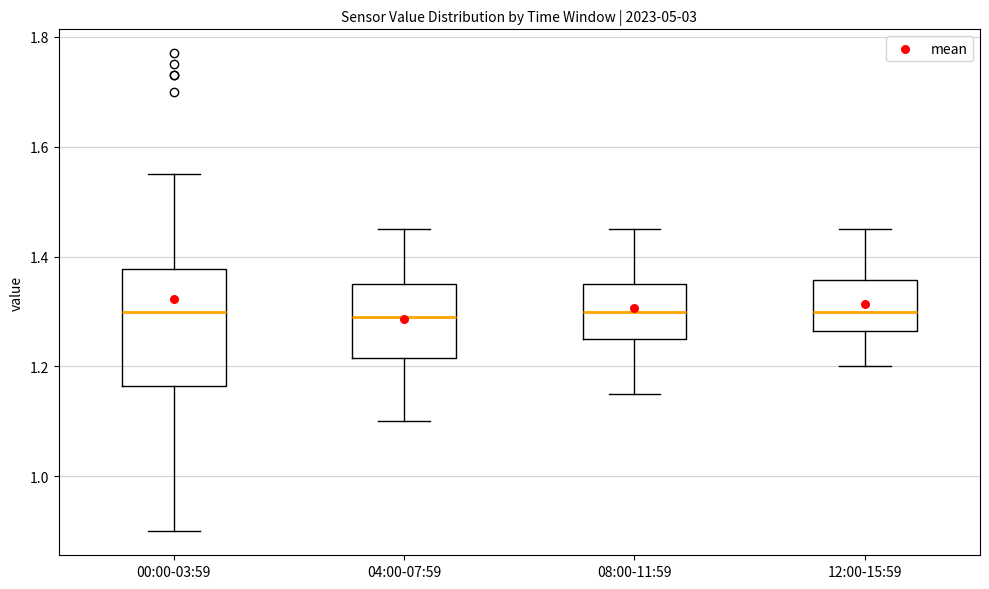

Reading left to right, read every box against the y-axis: the position of its median line, the range the box covers, and the ends of its whiskers. The values are not printed on the chart, so give them approximately, as read against the axis.

00:00-03:59: median 1.30, box 1.16 to 1.38, whiskers 0.90 to 1.56
04:00-07:59: median 1.30, box 1.22 to 1.36, whiskers 1.10 to 1.46
08:00-11:59: median 1.30, box 1.26 to 1.36, whiskers 1.16 to 1.46
12:00-15:59: median 1.30, box 1.26 to 1.36, whiskers 1.20 to 1.46